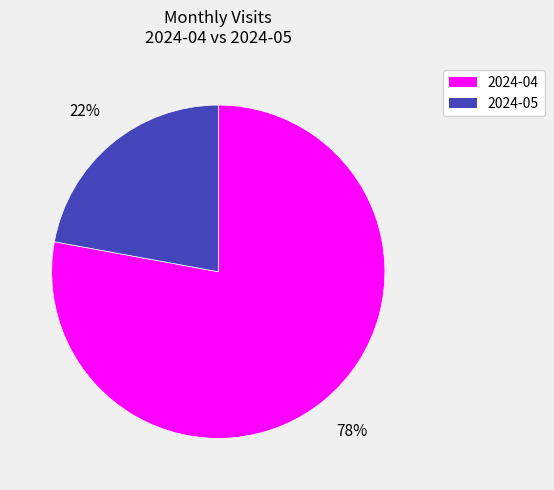

How many slices are in this pie chart?

2